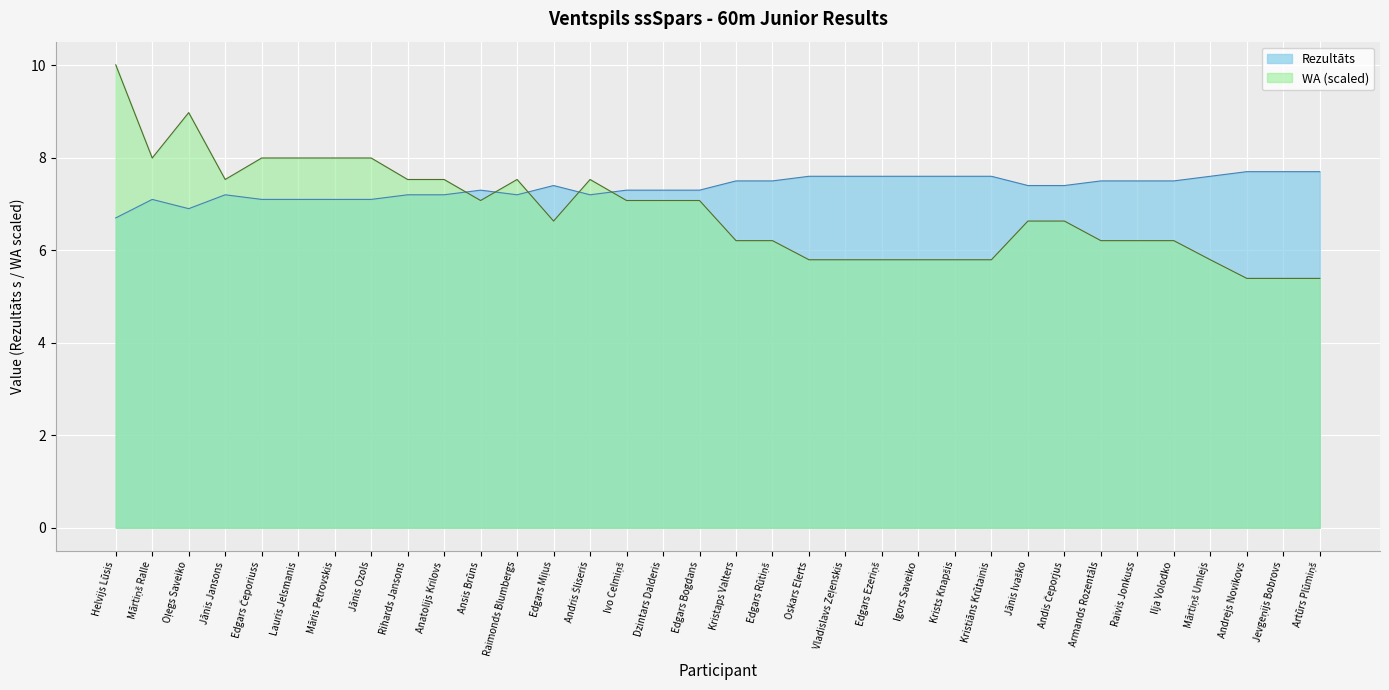

How many data points in WA are above 6?

24